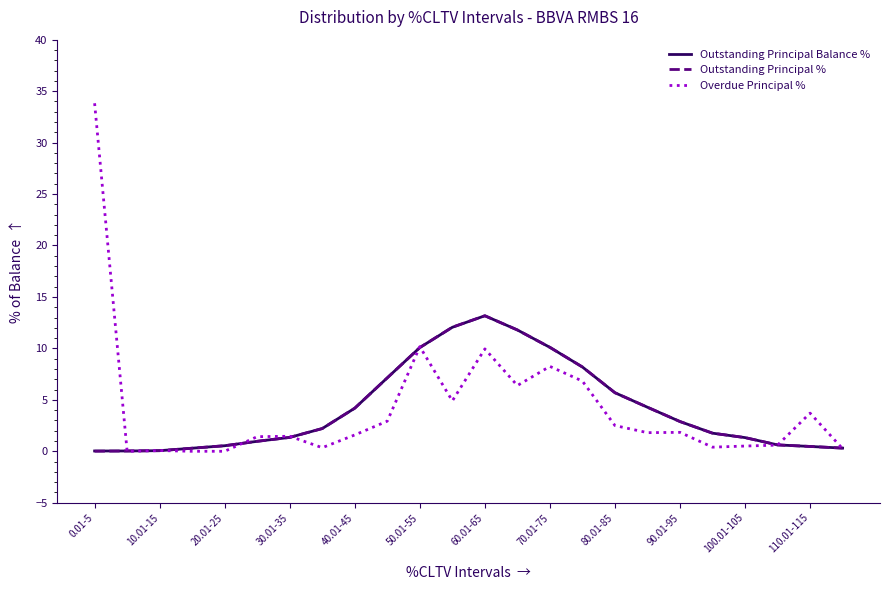

Which series has the largest range (max minus min)?

Overdue Principal %